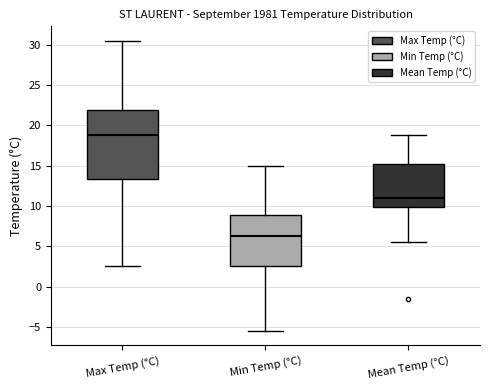

Reading left to right, read every box against the y-axis: the position of its median line, the range the box covers, and the ends of its whiskers. The values are not printed on the chart, so give them approximately, as read against the axis.

Max Temp (°C): median 19.0, box 13.5 to 22.0, whiskers 2.5 to 30.5
Min Temp (°C): median 6.5, box 2.5 to 9.0, whiskers -5.5 to 15.0
Mean Temp (°C): median 11.0, box 10.0 to 15.0, whiskers 5.5 to 19.0